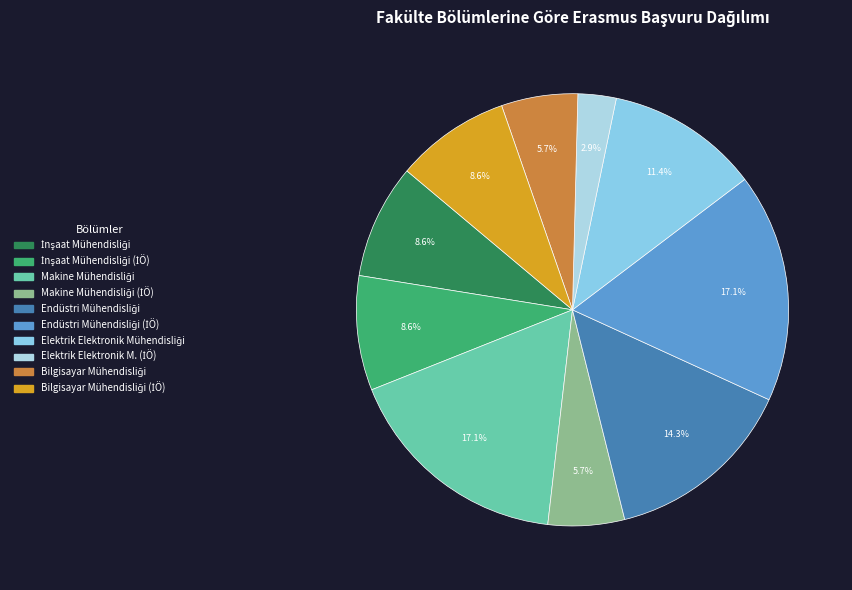

Count the number of slices in the pie.

10